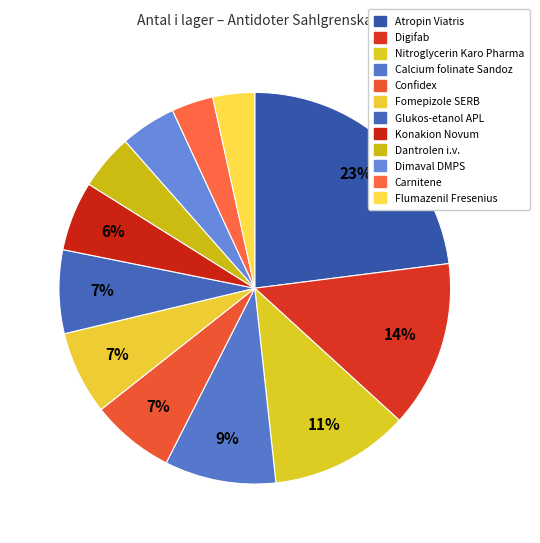

How many slices are in this pie chart?

12